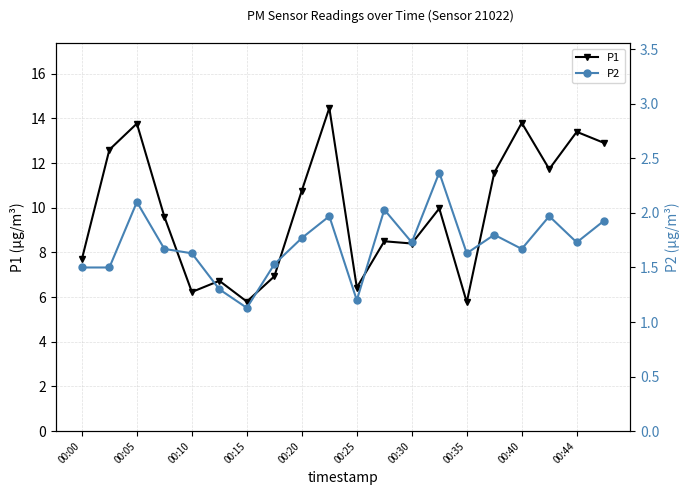

Where is the first local minimum for P1?

00:10